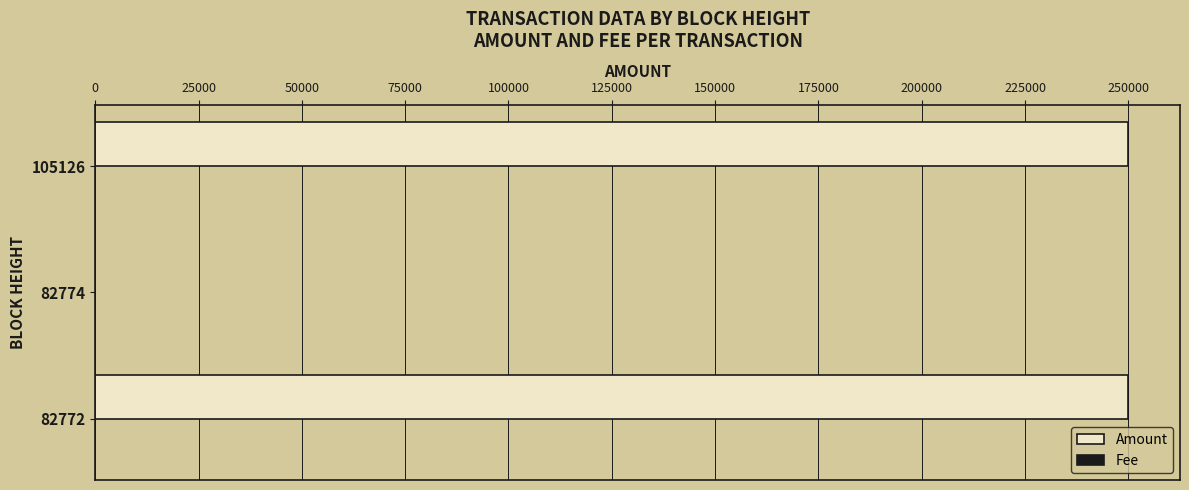

What is the sum of all Amount values?

500016